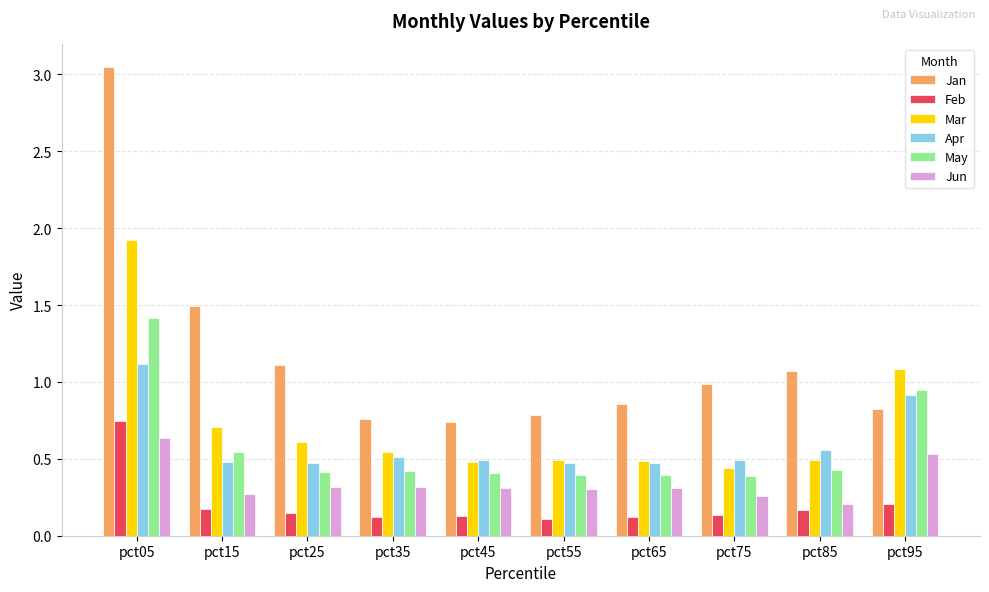

Which category has the highest value across all series?

pct05